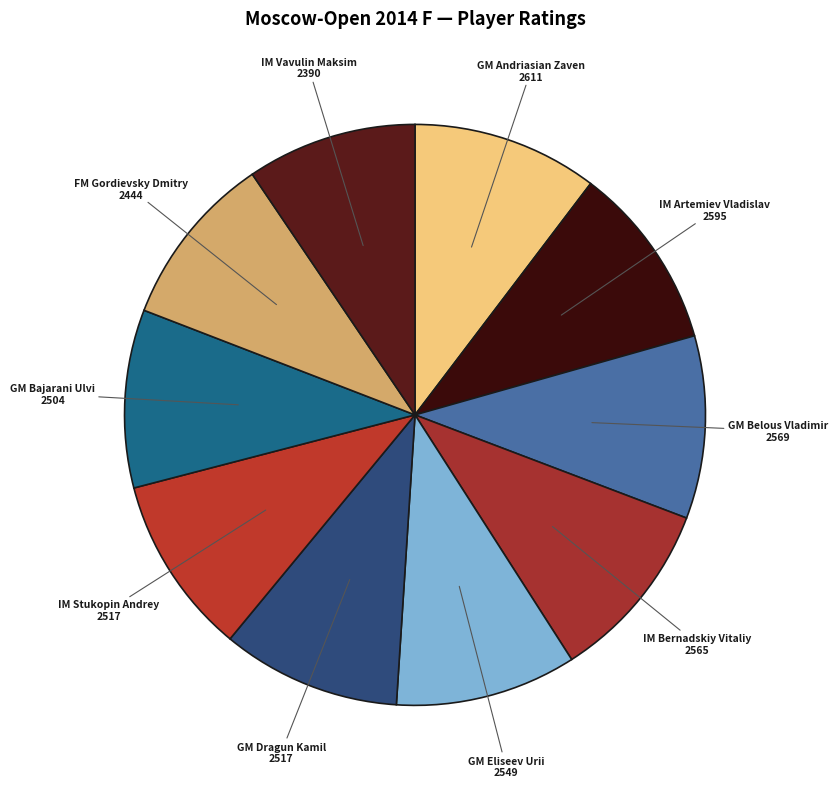

How many segments does this pie chart have?

10